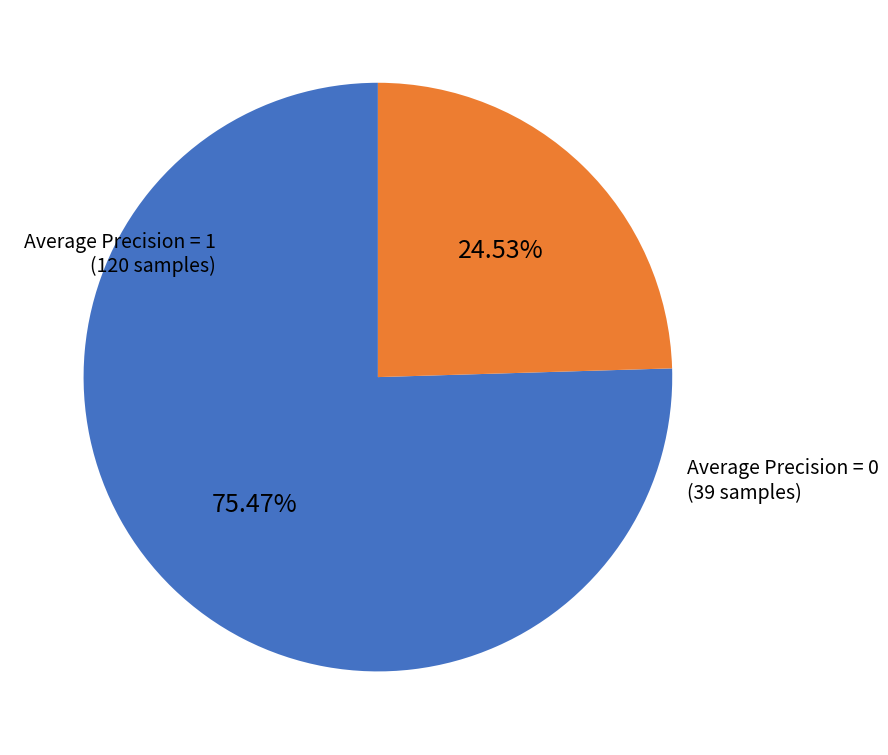

Is there any slice that represents more than half of the pie?

Yes